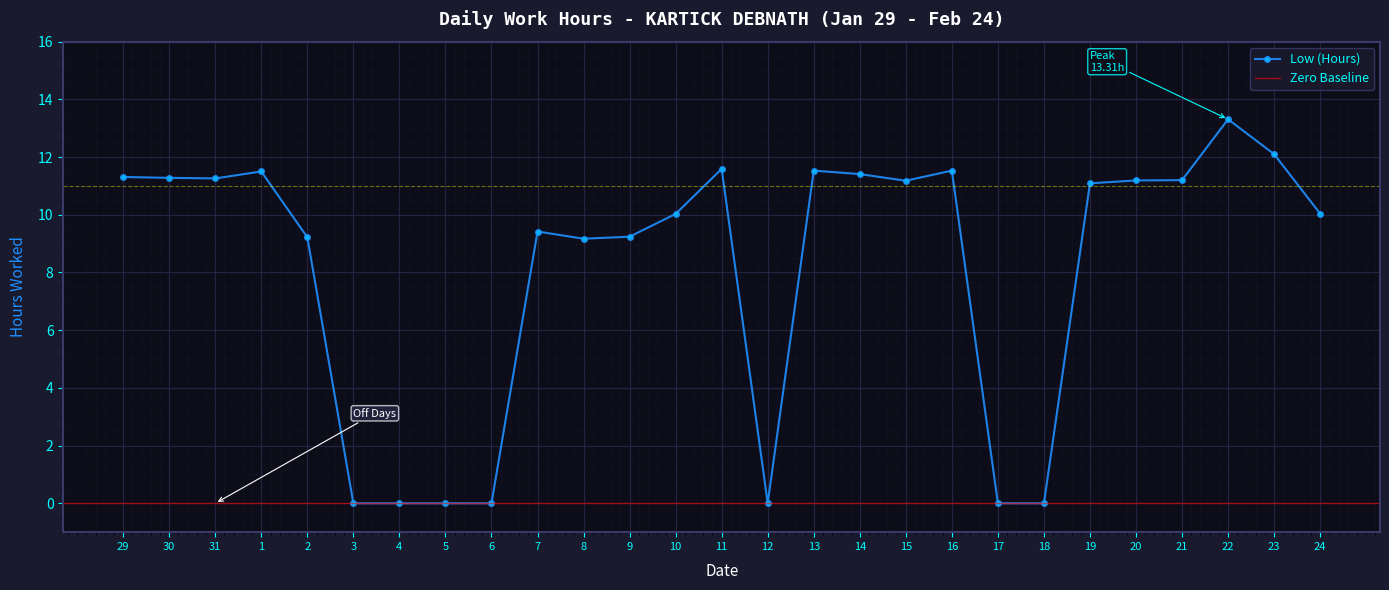

What is the label of the 25th point from the left?

22